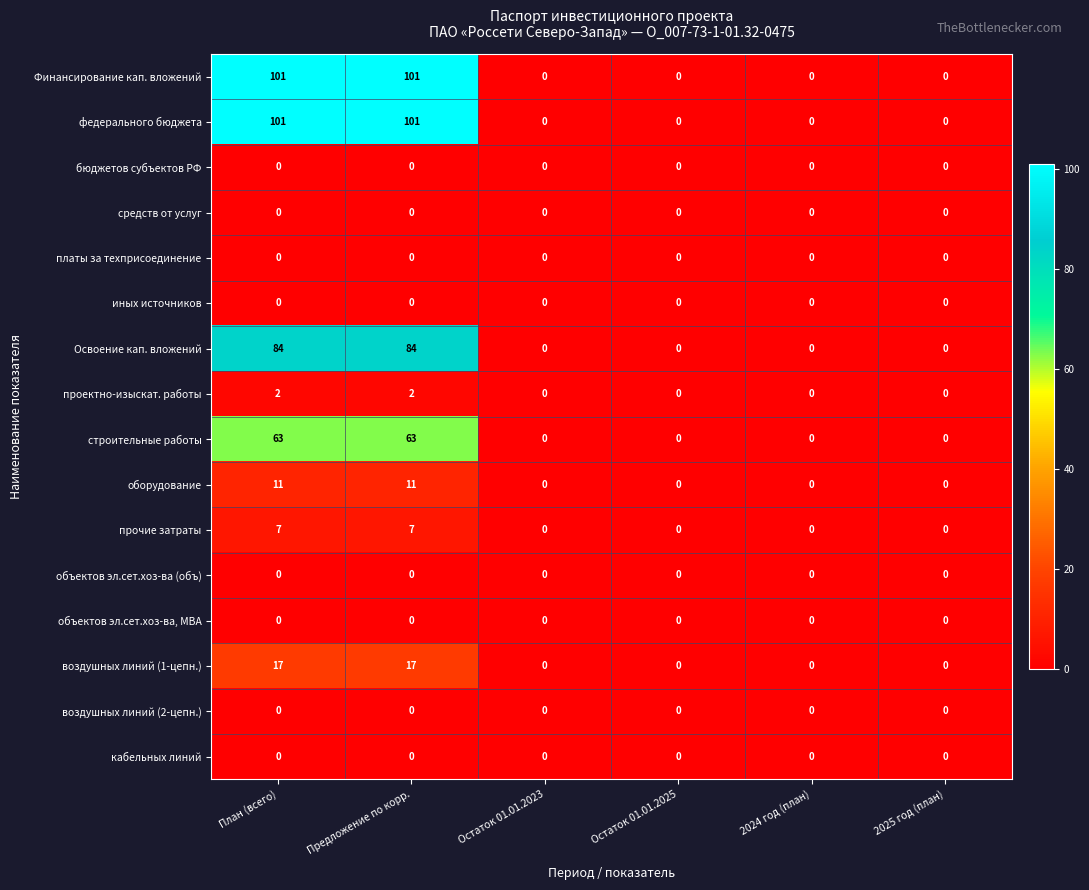

What is the total value across all series at Предложение по корр.?

386